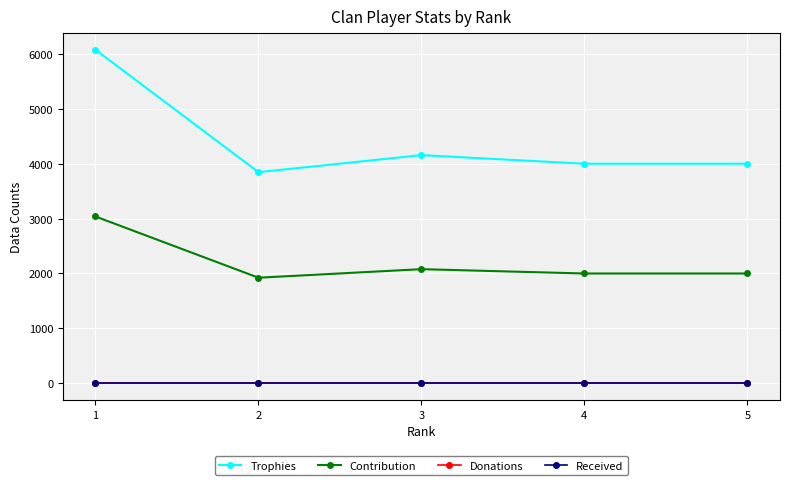

What is the difference between the Trophies values at 1 and 4?

2077